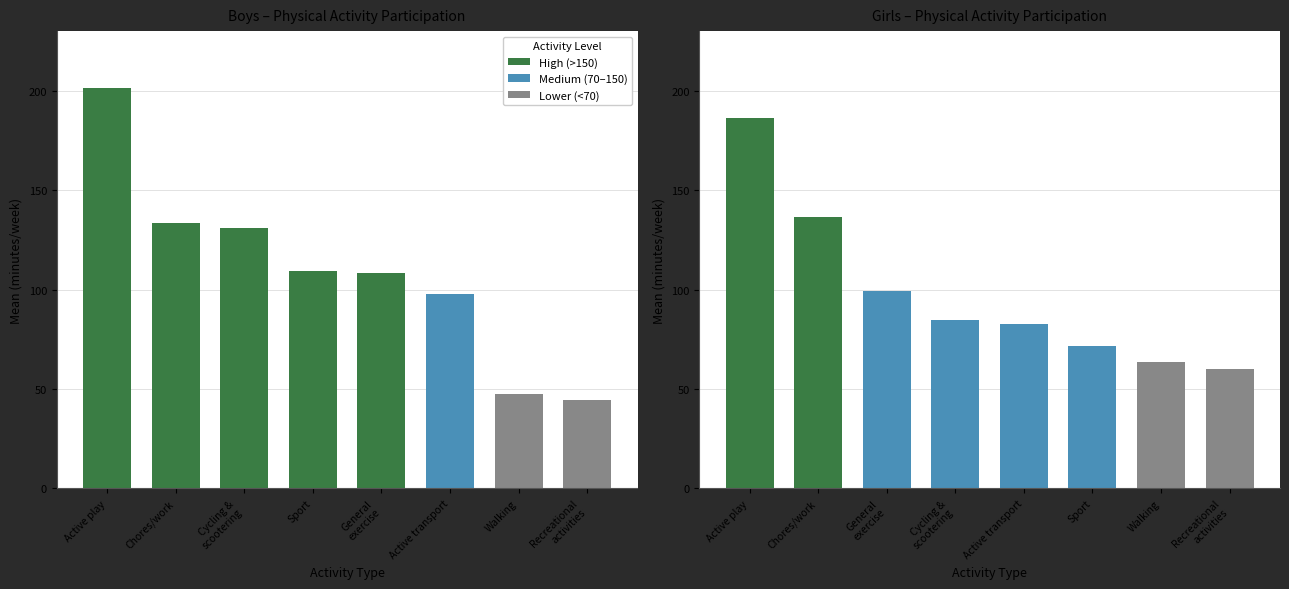

How many data points in Boys Mean are above 108?

5